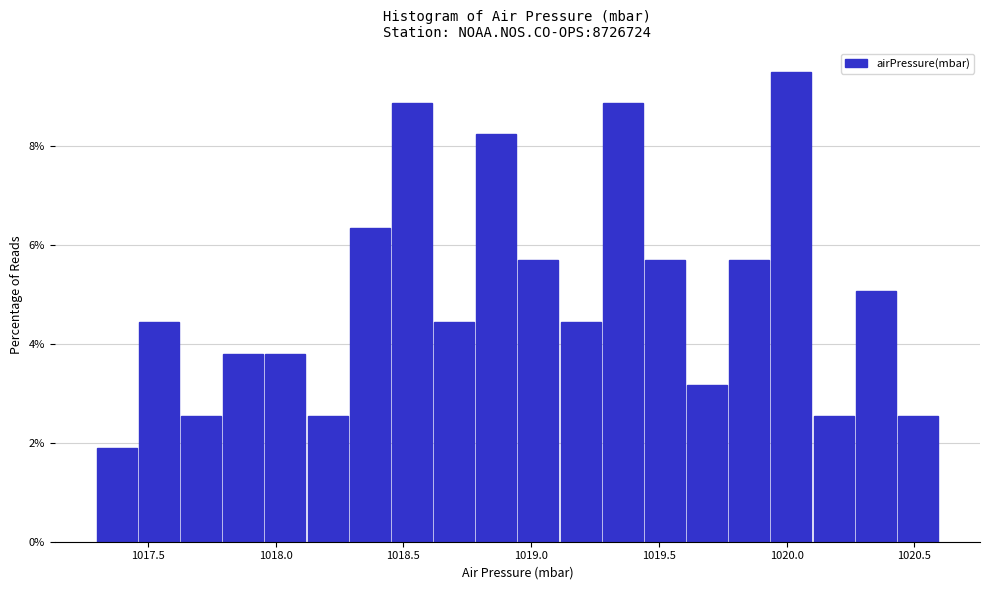

Around what value on the x-axis is the tallest bar? Give the approximate position of its centre, as read against the axis.

1020.00